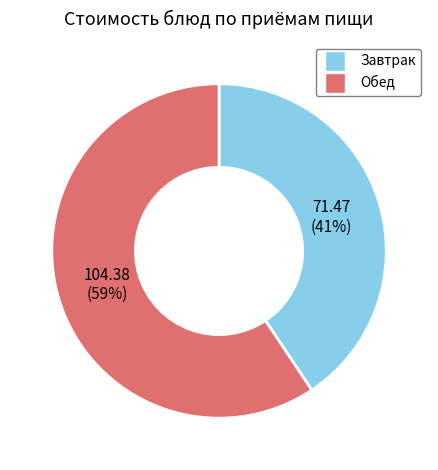

Is there any slice that represents more than half of the pie?

Yes